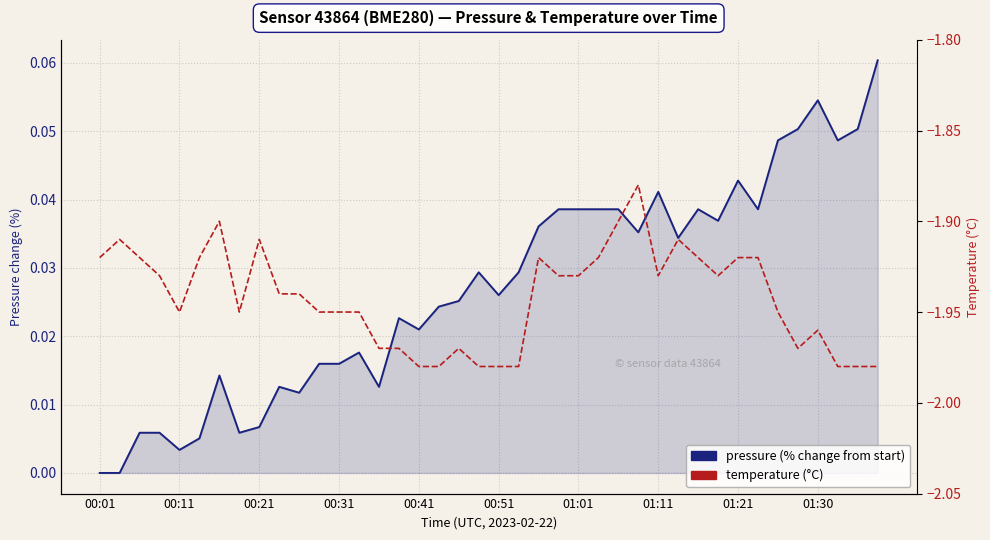

How many lines are shown in the chart?

2